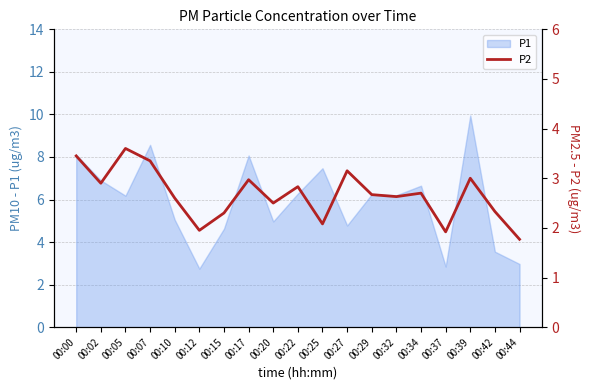

The chart shows a value of 3.5 at 00:15. True or false?

False